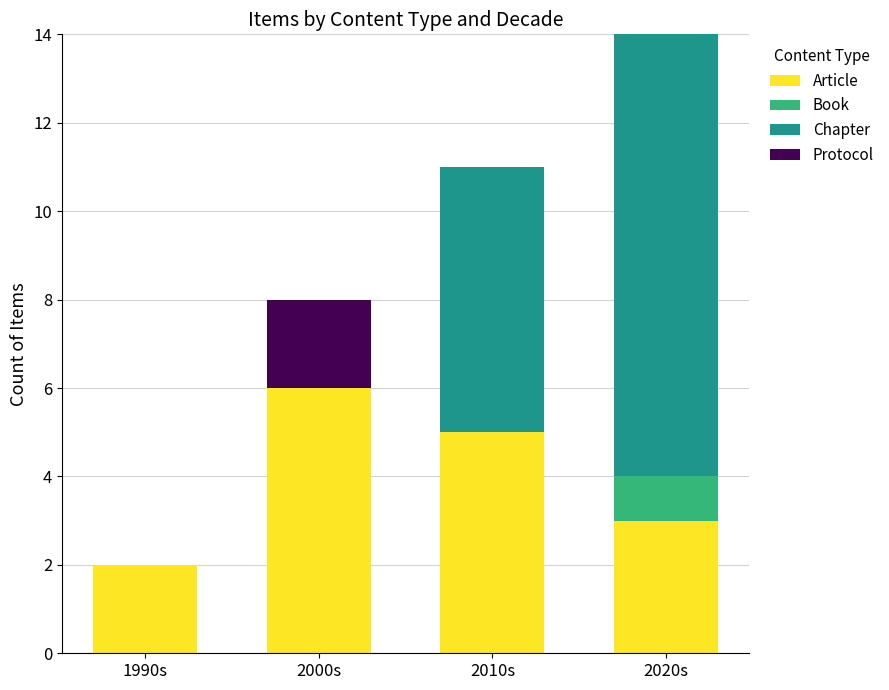

At which label does Article first exceed 5?

2000s